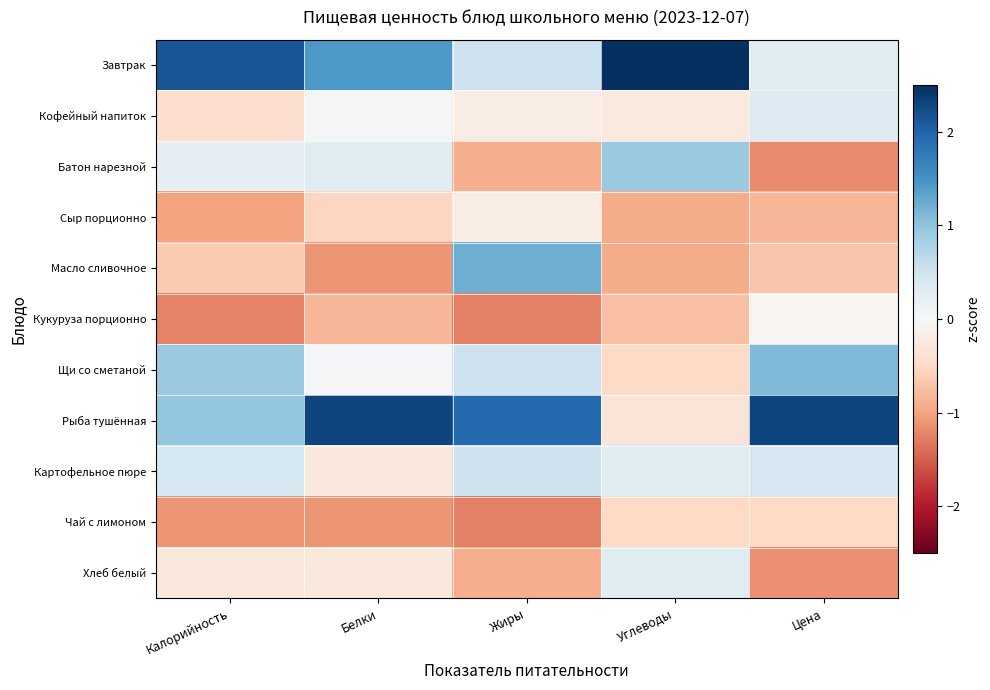

Reading left to right, extract all data points from this chart.

Завтрак: Калорийность=2.1	Белки=1.4	Жиры=0.5	Углеводы=2.6	Цена=0.3
Кофейный напиток: Калорийность=-0.4	Белки=0.0	Жиры=-0.2	Углеводы=-0.3	Цена=0.3
Батон нарезной: Калорийность=0.2	Белки=0.3	Жиры=-0.9	Углеводы=0.9	Цена=-1.2
Сыр порционно: Калорийность=-1.0	Белки=-0.5	Жиры=-0.2	Углеводы=-0.9	Цена=-0.8
Масло сливочное: Калорийность=-0.7	Белки=-1.1	Жиры=1.2	Углеводы=-0.9	Цена=-0.7
Кукуруза порционно: Калорийность=-1.2	Белки=-0.8	Жиры=-1.3	Углеводы=-0.7	Цена=-0.1
Щи со сметаной: Калорийность=0.9	Белки=0.0	Жиры=0.5	Углеводы=-0.5	Цена=1.1
Рыба тушённая: Калорийность=1.0	Белки=2.3	Жиры=1.9	Углеводы=-0.3	Цена=2.3
Картофельное пюре: Калорийность=0.4	Белки=-0.3	Жиры=0.5	Углеводы=0.3	Цена=0.4
Чай с лимоном: Калорийность=-1.1	Белки=-1.1	Жиры=-1.3	Углеводы=-0.5	Цена=-0.5
Хлеб белый: Калорийность=-0.3	Белки=-0.3	Жиры=-0.9	Углеводы=0.3	Цена=-1.1